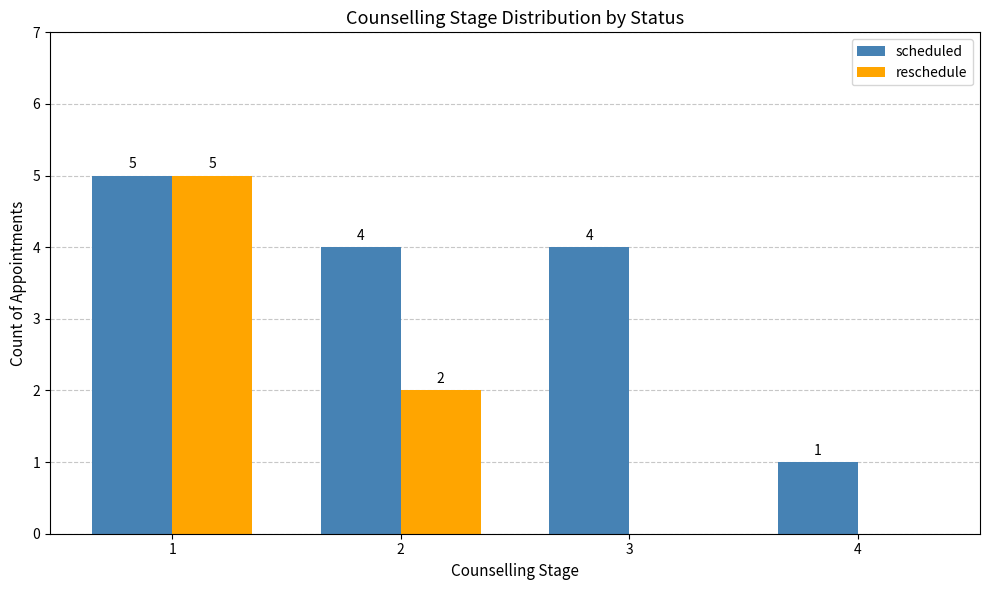

Reading left to right, transcribe all the data shown in this chart.

scheduled: 5	4	4	1
reschedule: 5	2	0	0